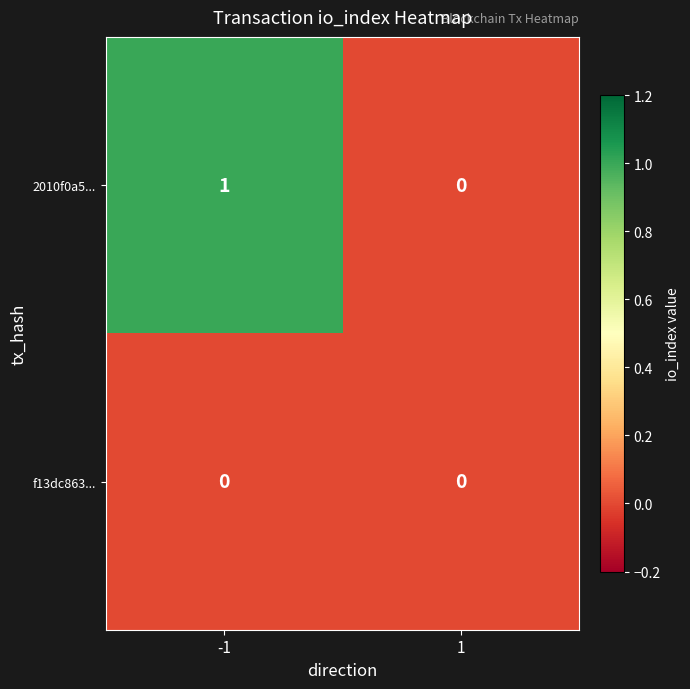

Is it true that 2010f0a5... equals 1 at -1?

True